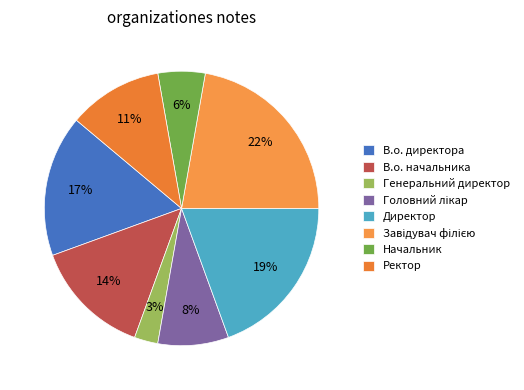

Is it true that Генеральний директор is 3% of the pie?

True